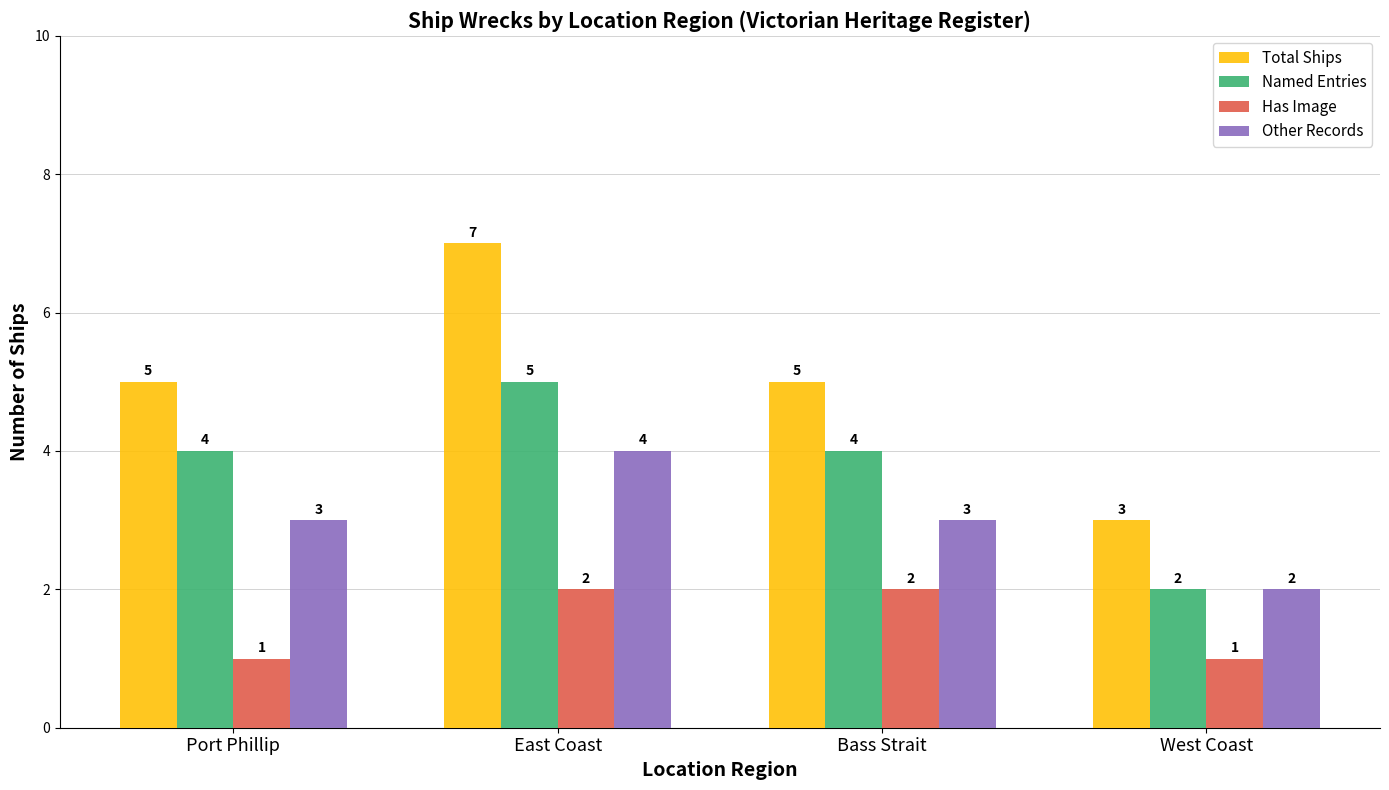

What is the label of the 1st bar from the left?

Port Phillip